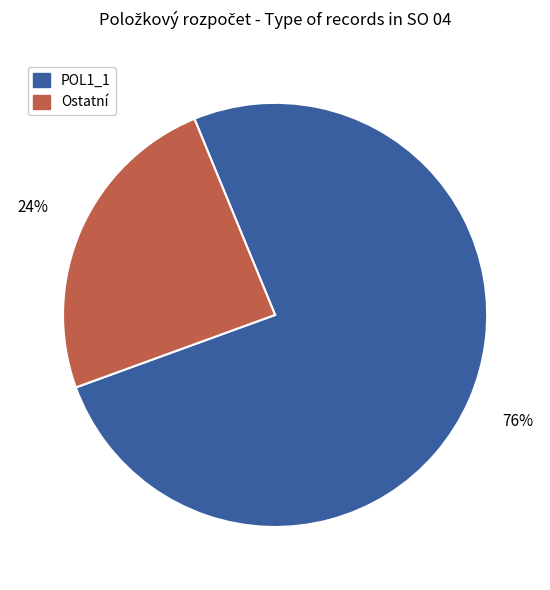

Does POL1_1 account for over 50% of the chart?

Yes